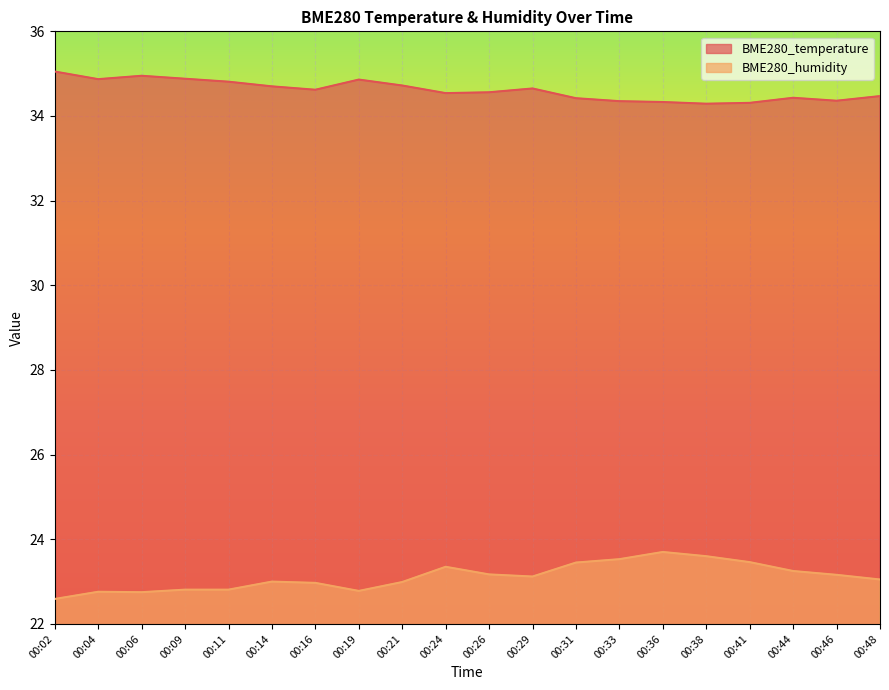

What is the difference between the second highest and minimum values in the BME280_humidity series?

1.0